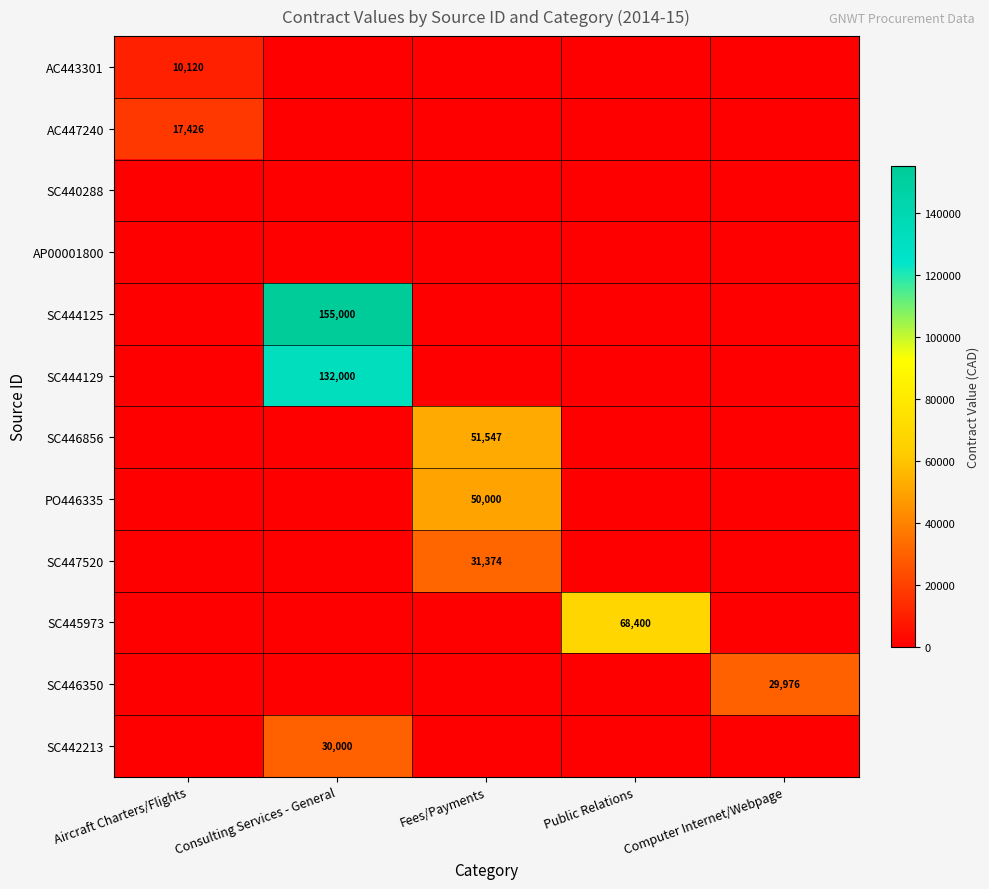

At which label does AP00001800 reach its minimum?

Aircraft Charters/Flights